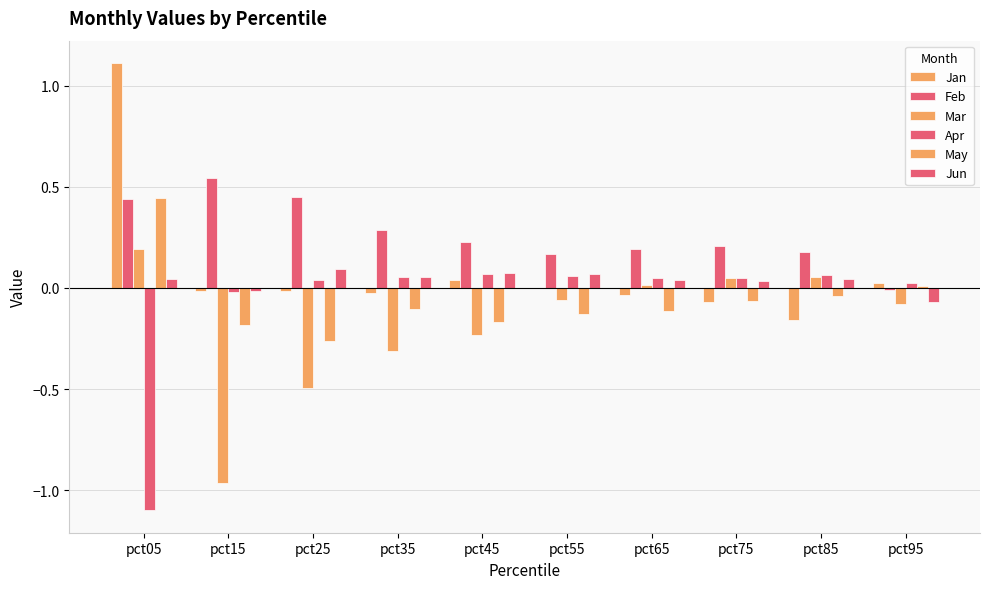

How many values in the Feb series exceed 0?

9